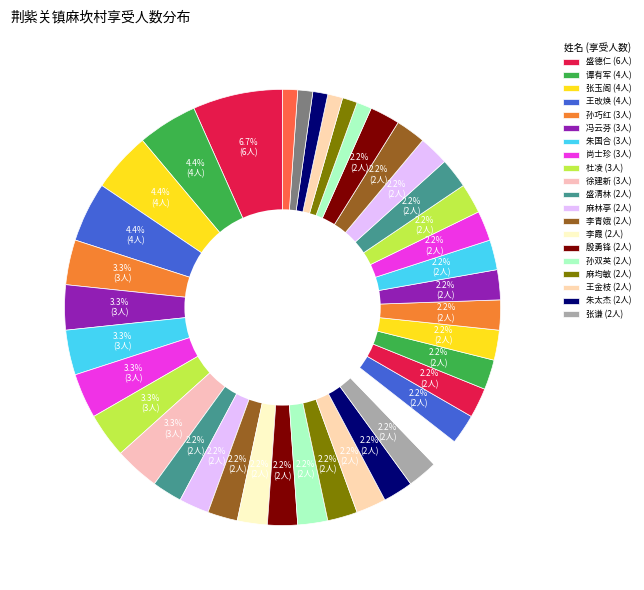

What is the largest slice in the pie chart?

盛德仁